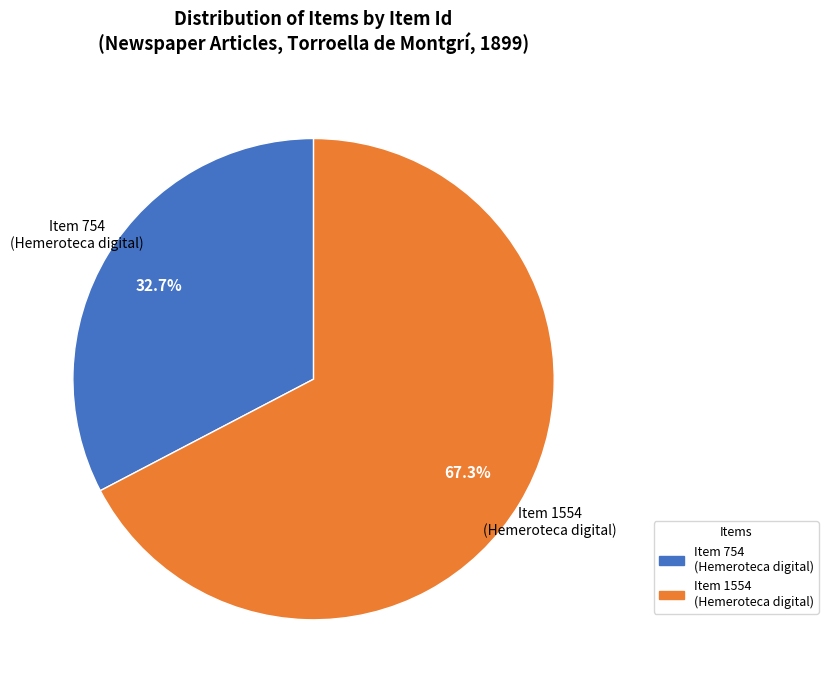

What is the majority slice?

Item 1554